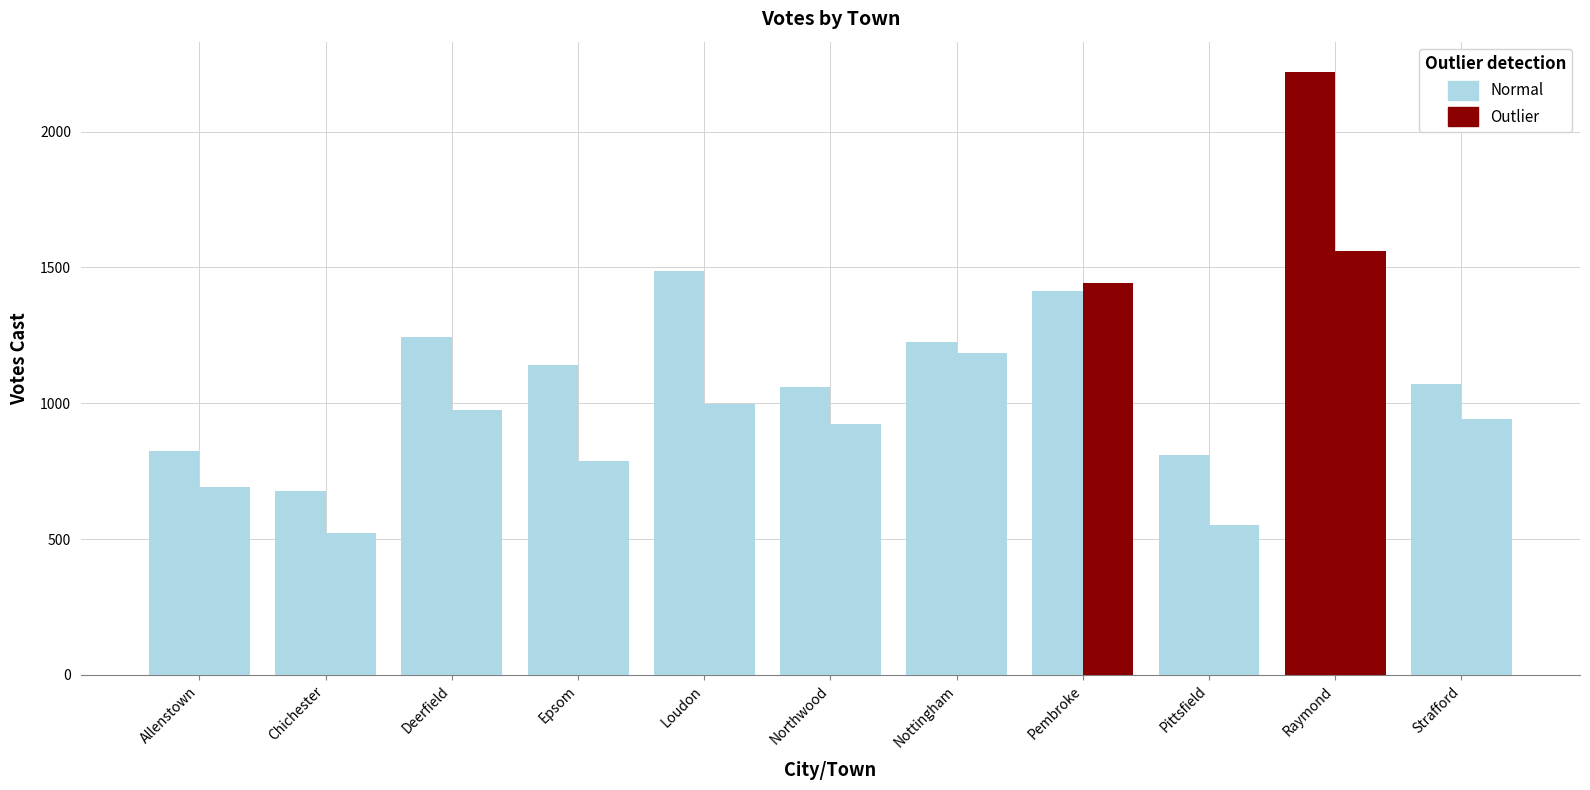

How many bars are there in each group?

2